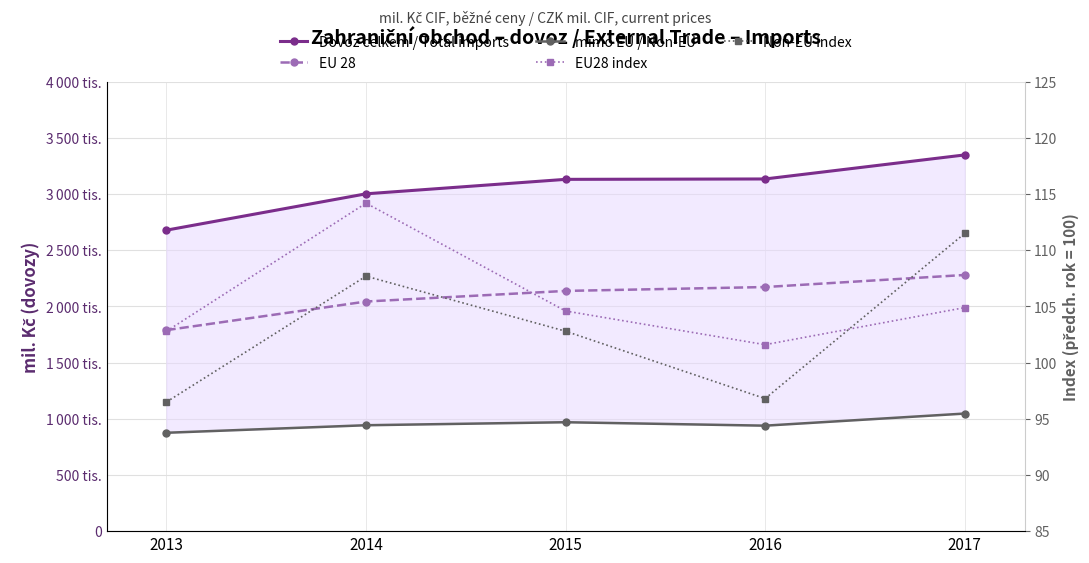

Where is the first local maximum for mimo EU / Non-EU?

2015